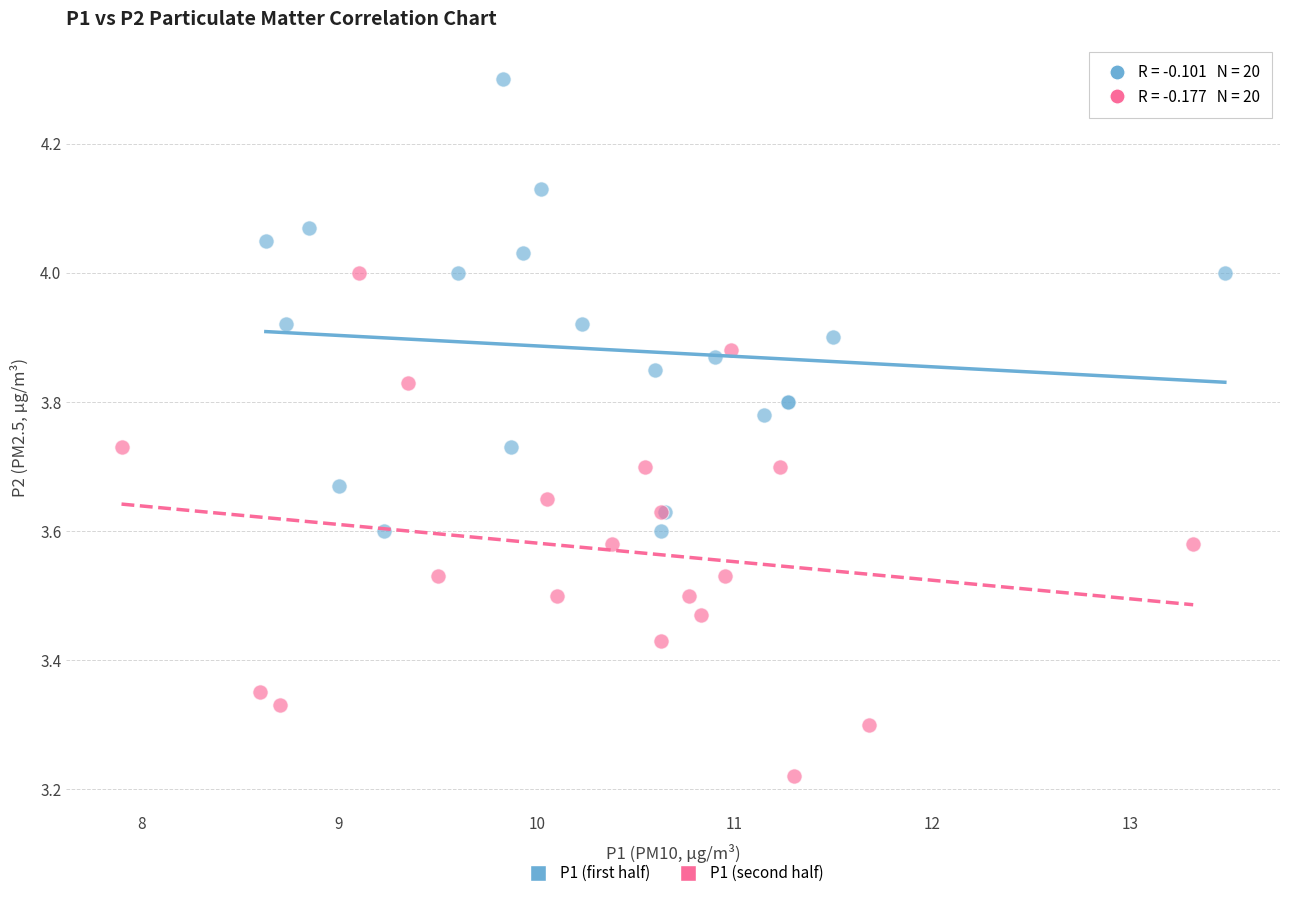

Which series contains the lowest Y value?

P1 (second half)